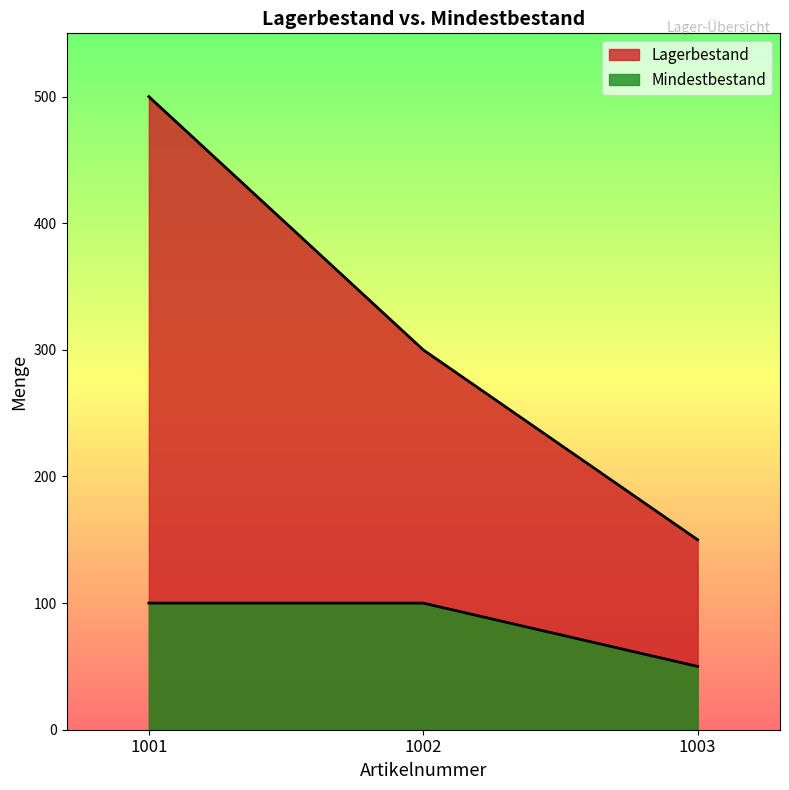

Between 1003 and 1002, which is larger?

1002